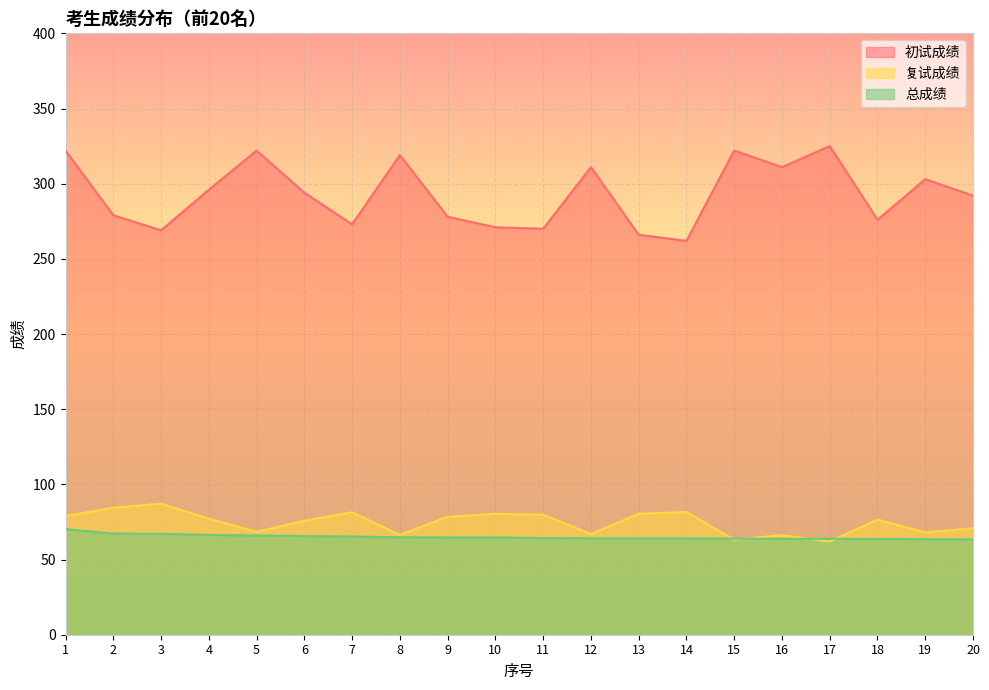

What are all the series names shown in the legend?

初试成绩, 复试成绩, 总成绩